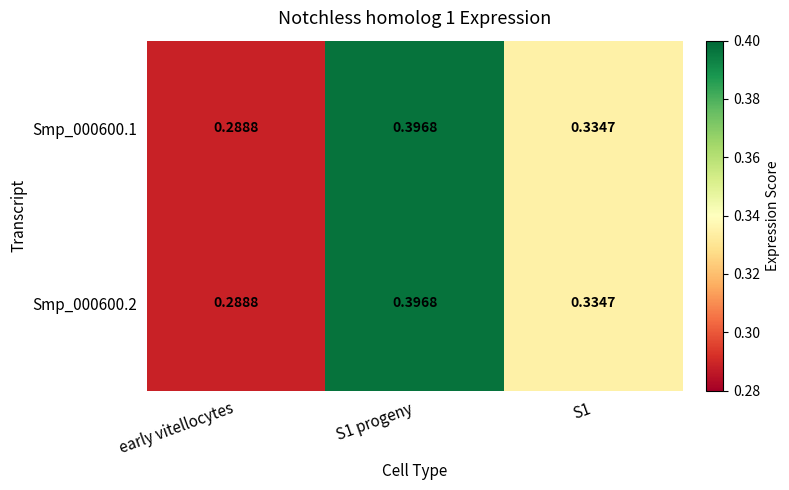

What is the total value across all series at S1?

0.7